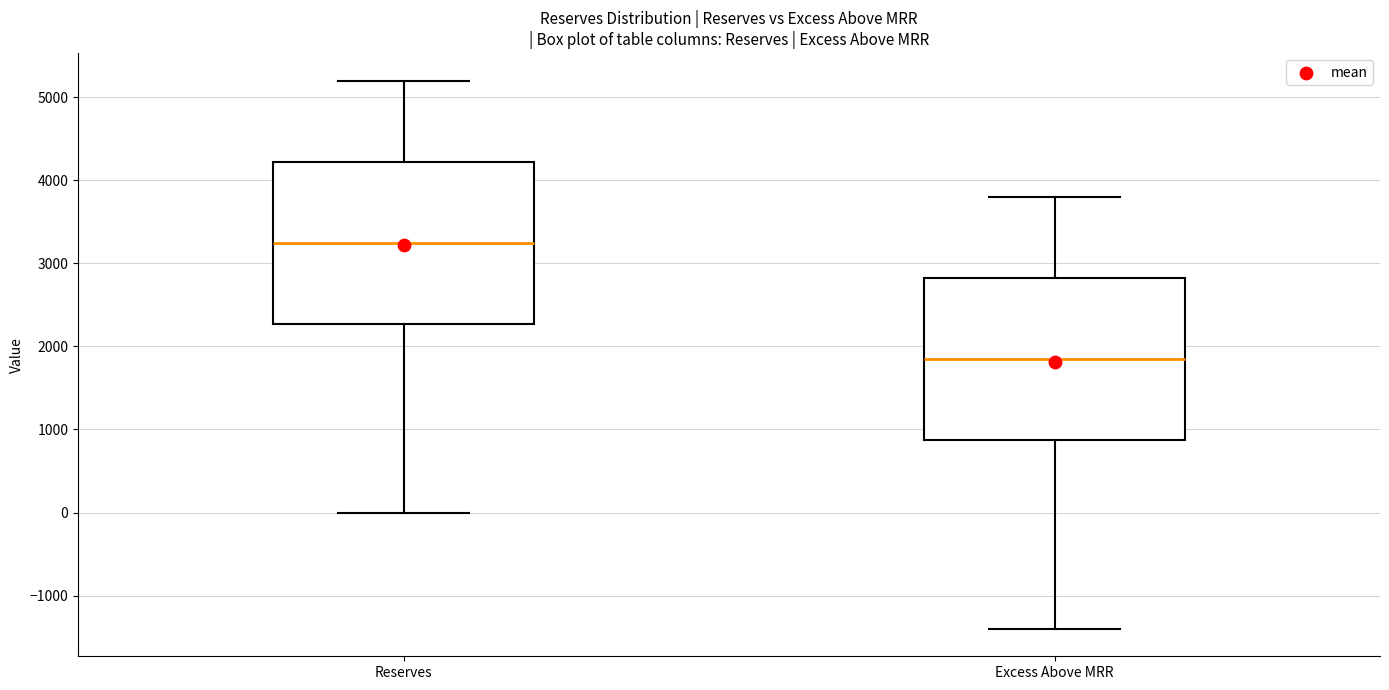

Reading left to right, transcribe this box plot: for each box, give where its median line is, the range the box spans, and where its two whiskers end, as read against the y-axis. The values are not printed on the chart, so give them approximately, as read against the axis.

Reserves: median 3300, box 2300 to 4200, whiskers 0 to 5200
Excess Above MRR: median 1900, box 900 to 2800, whiskers -1400 to 3800